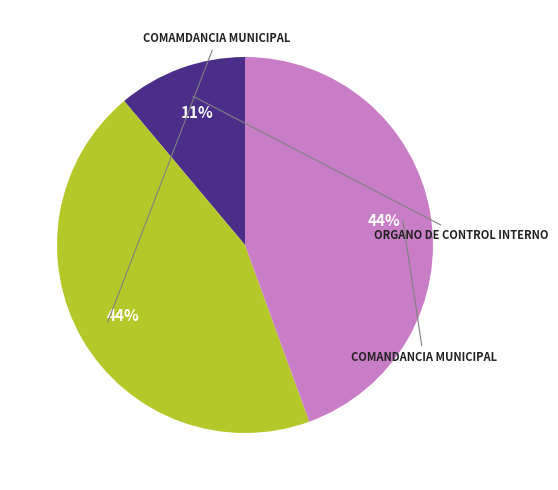

How many slices are in this pie chart?

3